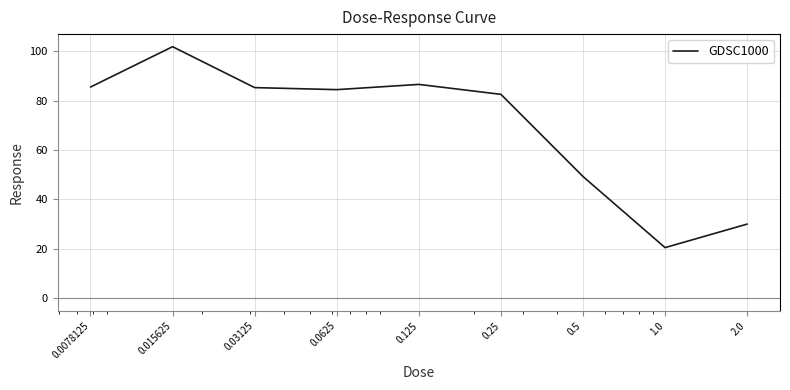

What is the average value?

69.6